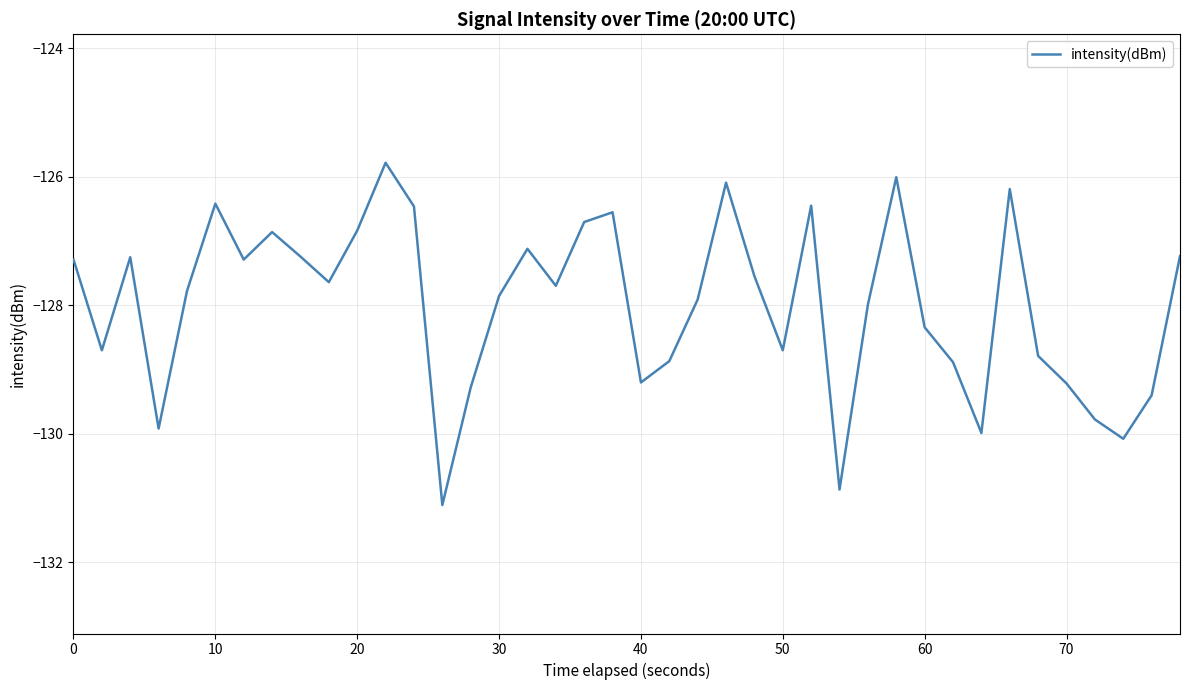

What is the minimum value shown in the chart?

-131.1